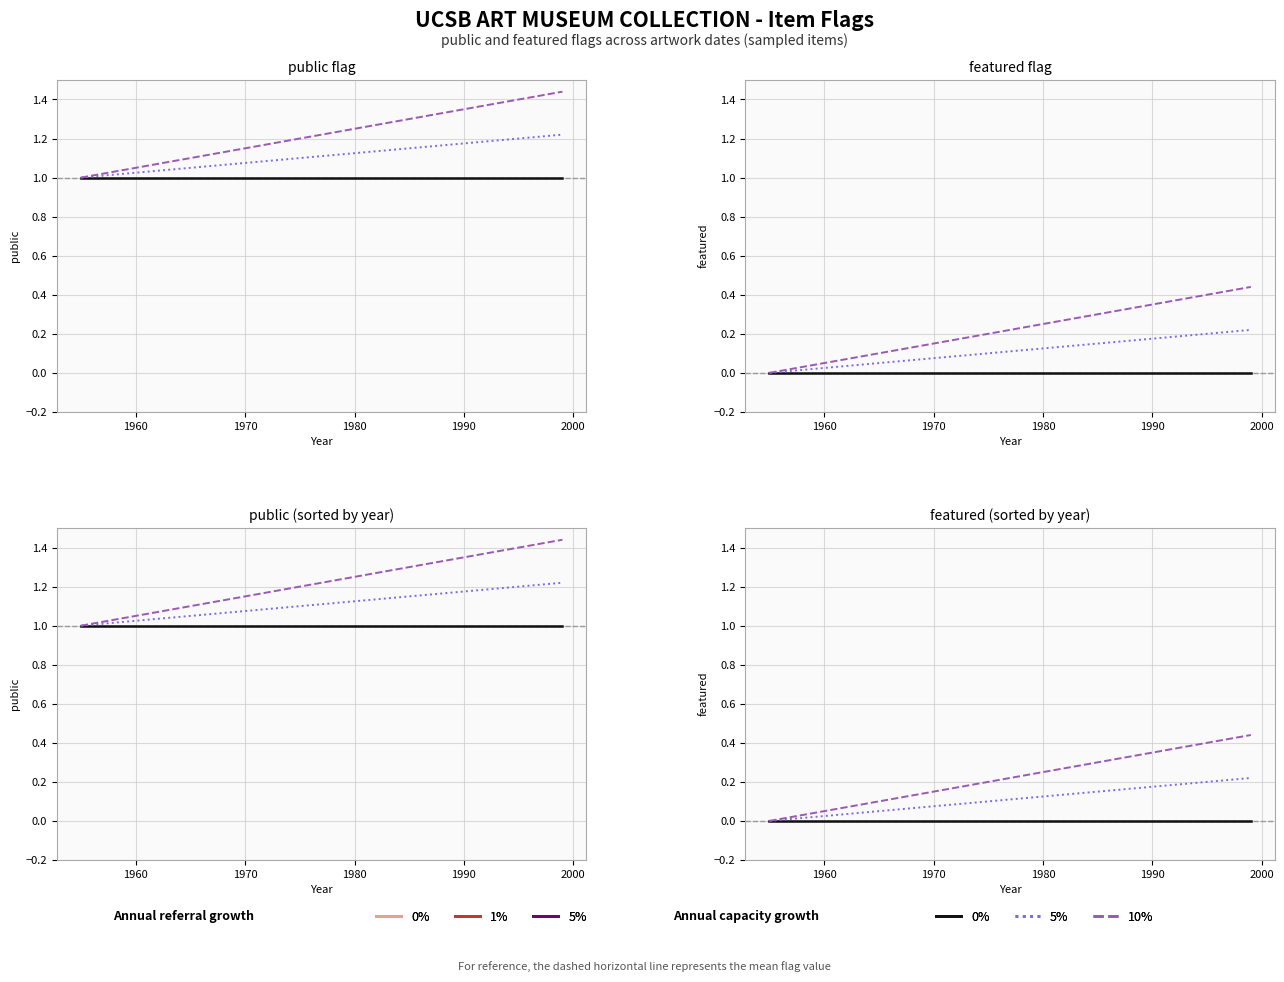

True or false: 10% trend has more than 0 interior local peaks.

False